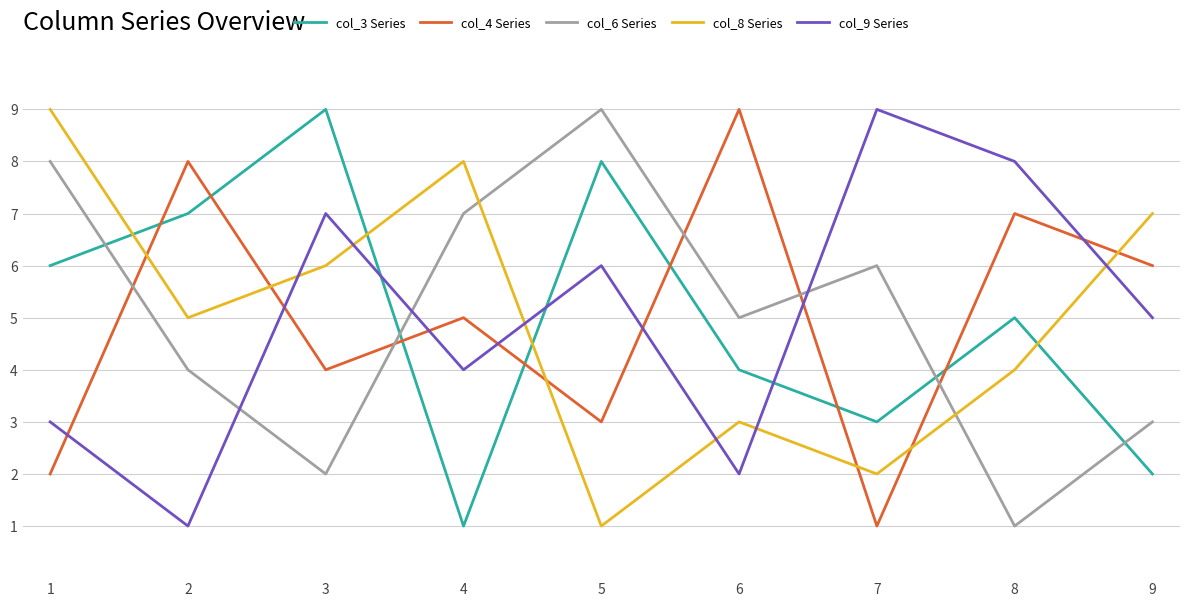

How many interior local peaks does the col_9 Series series have?

3